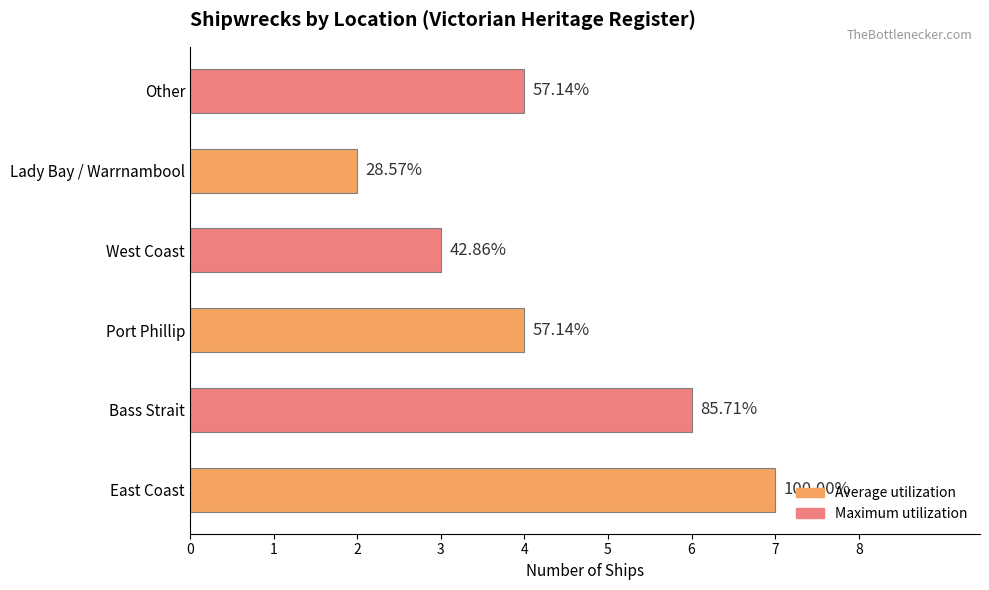

What is the average value?

4